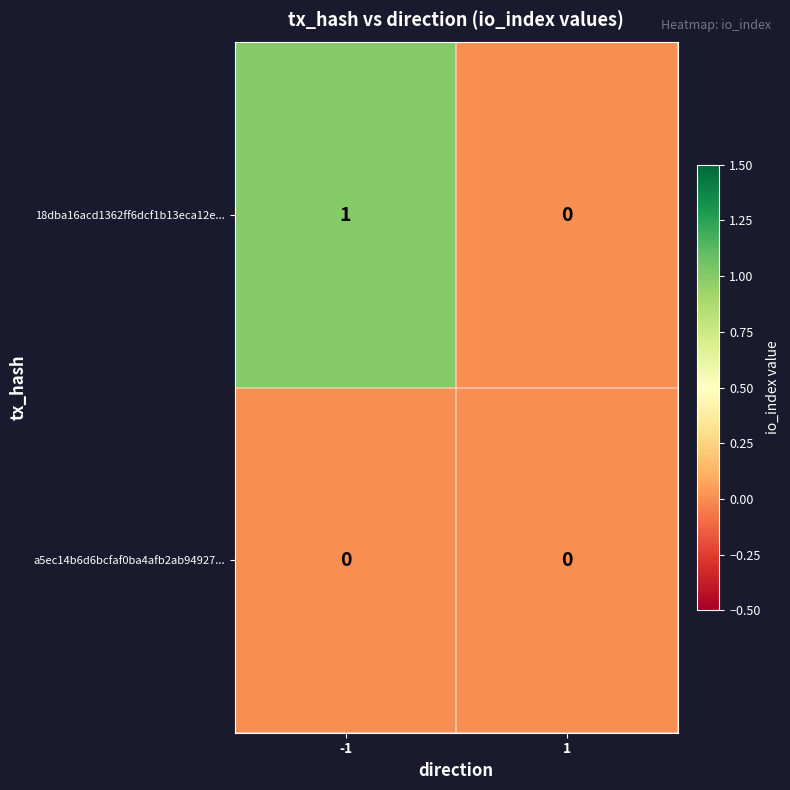

Reading right to left, what are all the values shown in this chart?

18dba16acd1362ff6dcf1b13eca12e...: 1=0	-1=1
a5ec14b6d6bcfaf0ba4afb2ab94927...: 1=0	-1=0